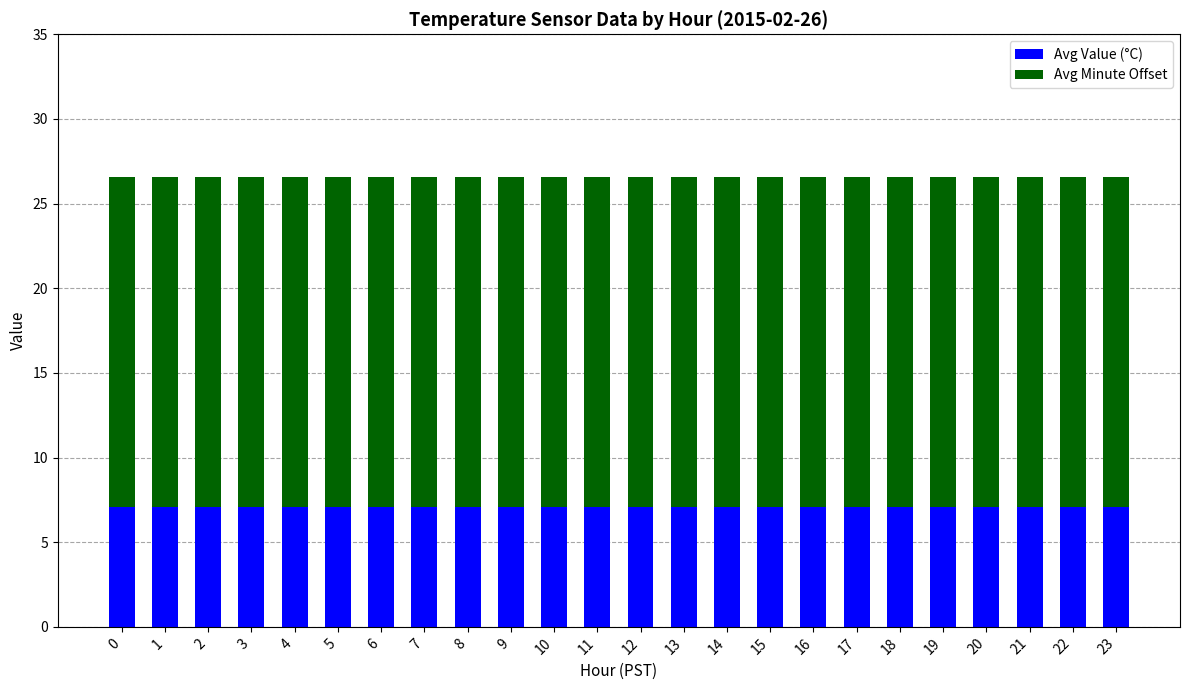

What is the value of the Avg Value (°C) bar at the 5th from the left?

7.1